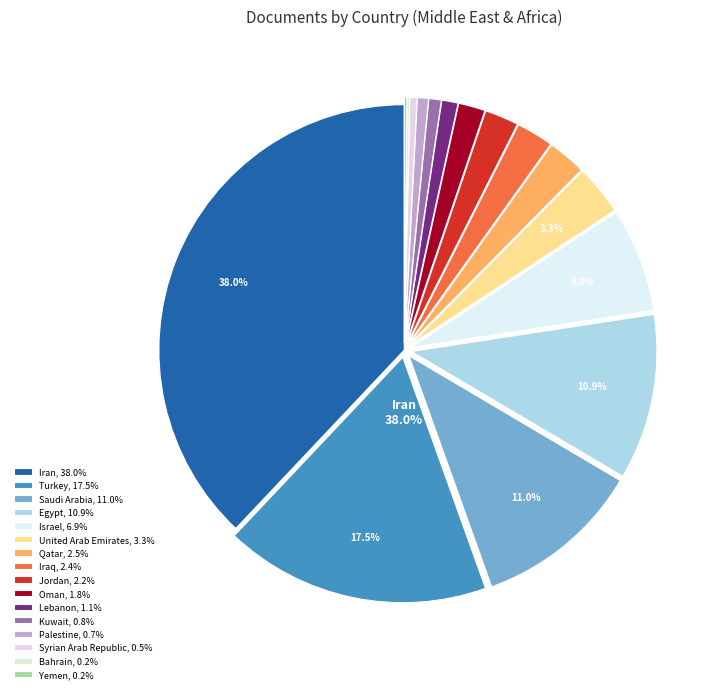

What percentage is the Israel slice, to the nearest percent?

7%